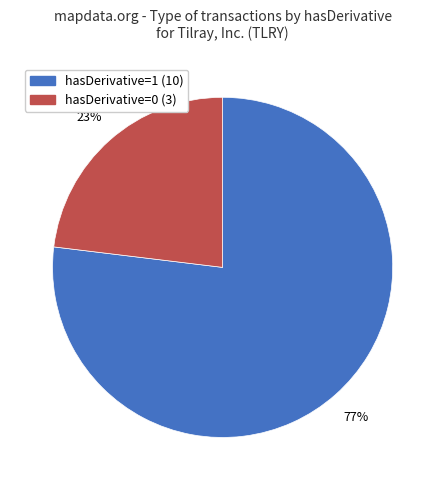

Is it true that hasDerivative=1 is 77% of the pie?

True